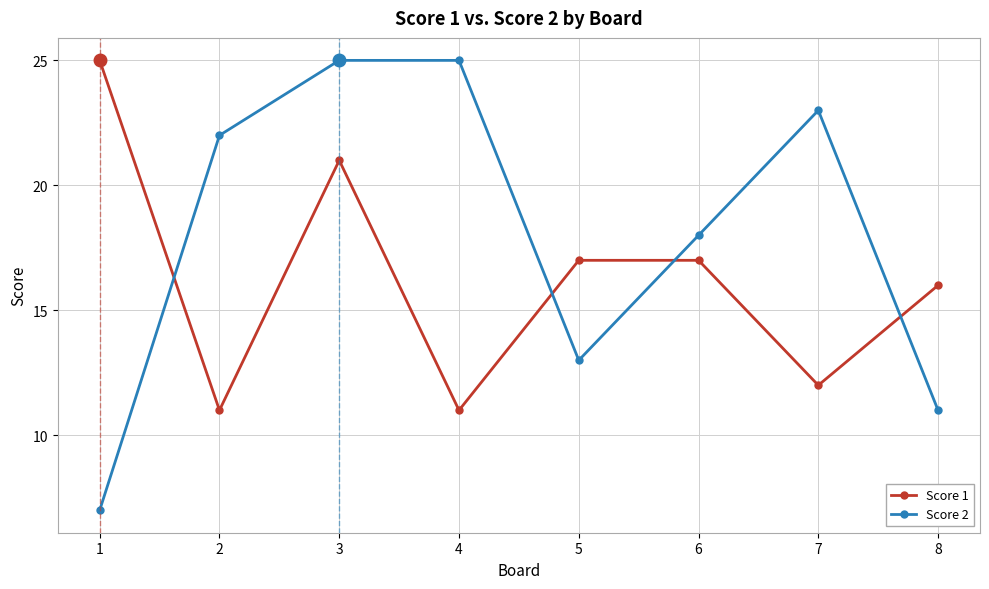

What is the difference between the highest and lowest values at 6?

1